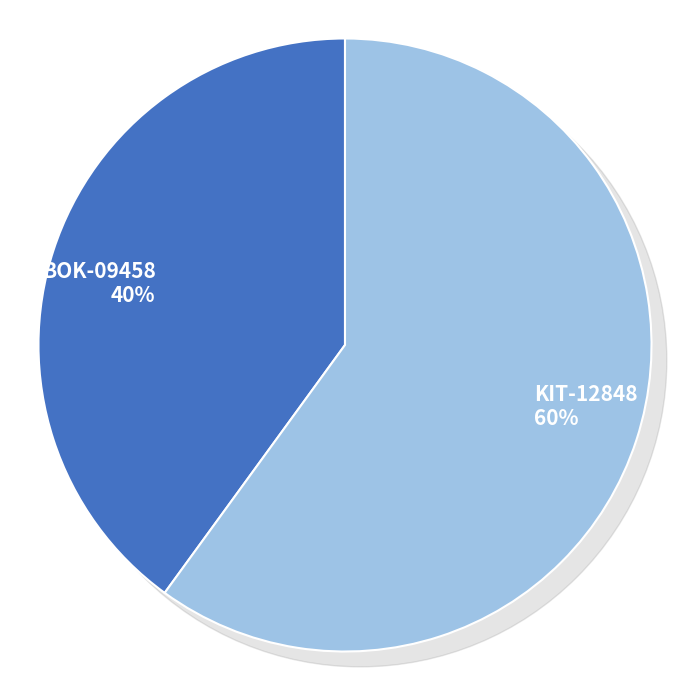

The BOK-09458 slice represents 25% of the pie. True or false?

False